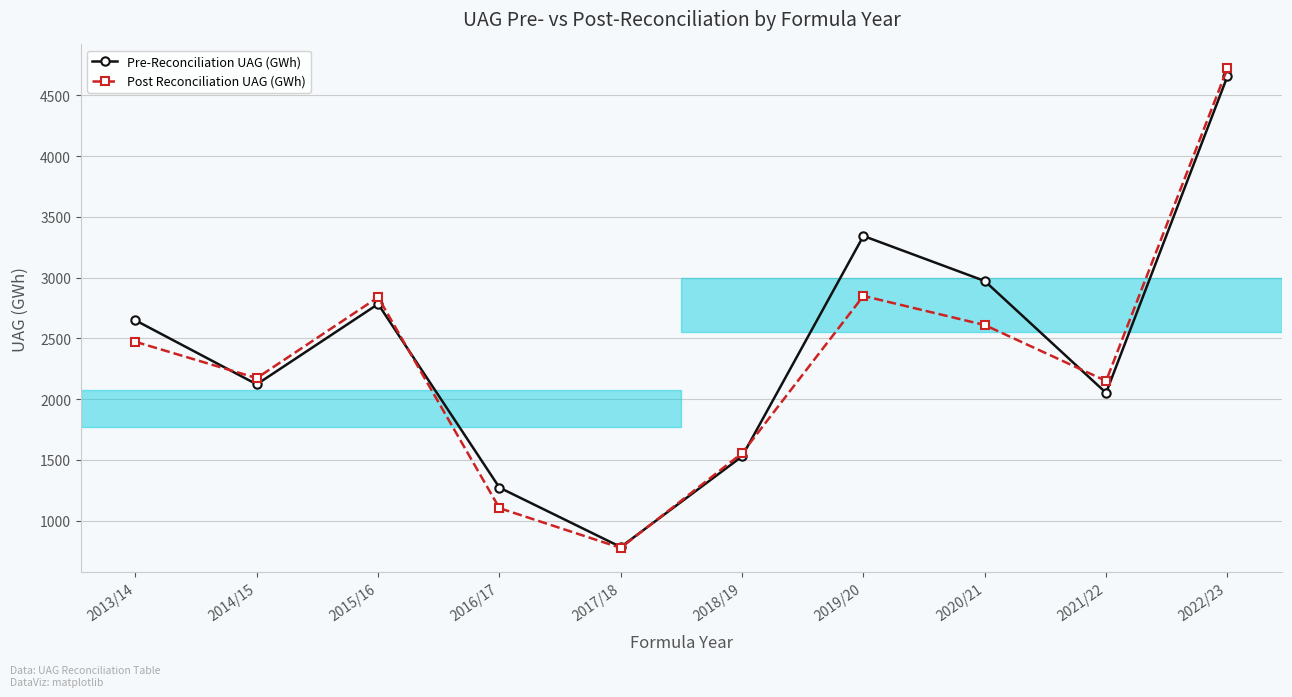

What is the spread (max minus min) of values at 2016/17?

169.0